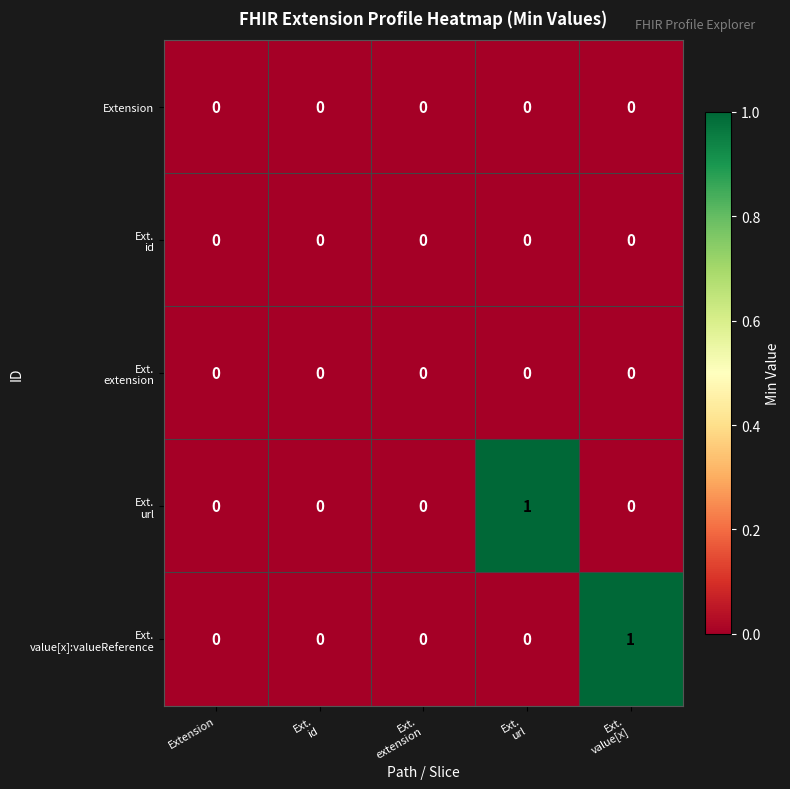

Which series changed the most between Extension and Ext. value[x]?

Ext. value[x]:valueReference